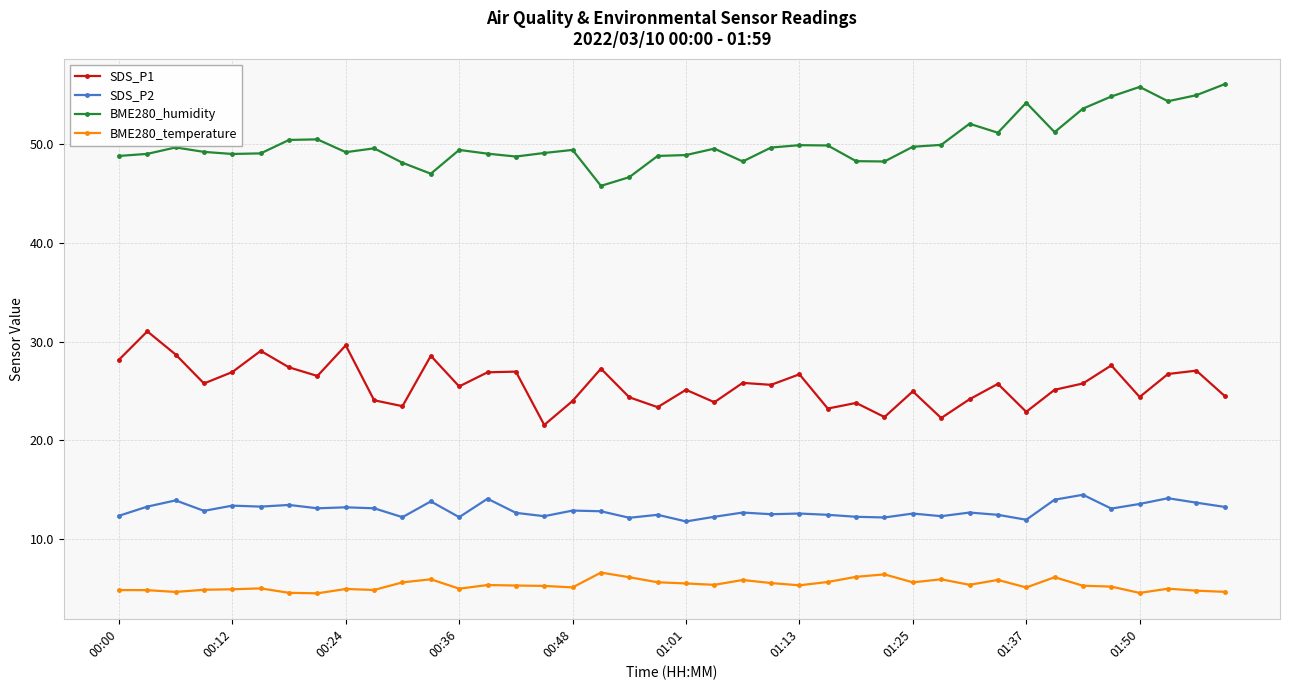

How many categories are shown in the chart?

40